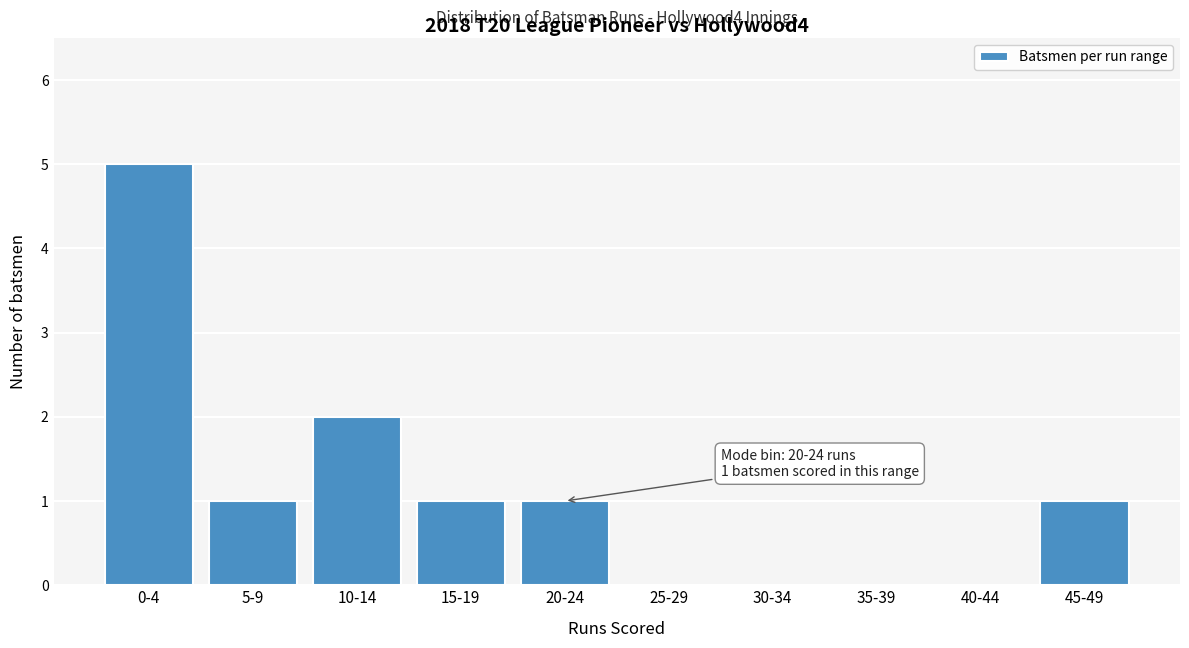

Reading left to right, extract all data points from this chart.

0-4=5	5-9=1	10-14=2	15-19=1	20-24=1	25-29=0	30-34=0	35-39=0	40-44=0	45-49=1